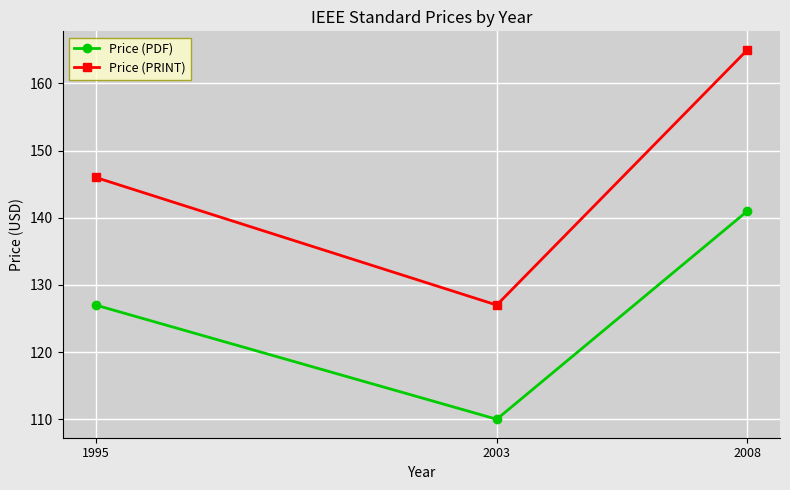

At which category is the sum across all series the highest?

2008